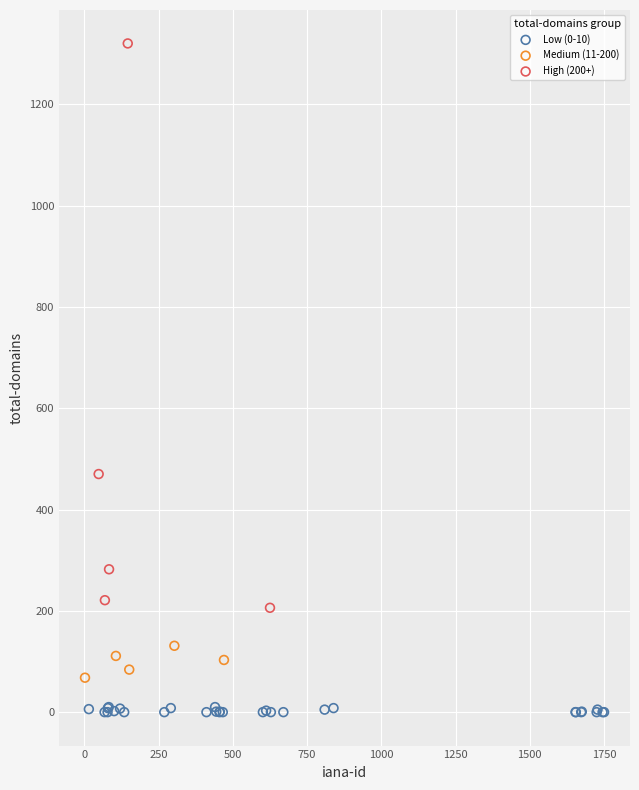

What are all the series names shown in the legend?

Low (0-10), Medium (11-200), High (200+)